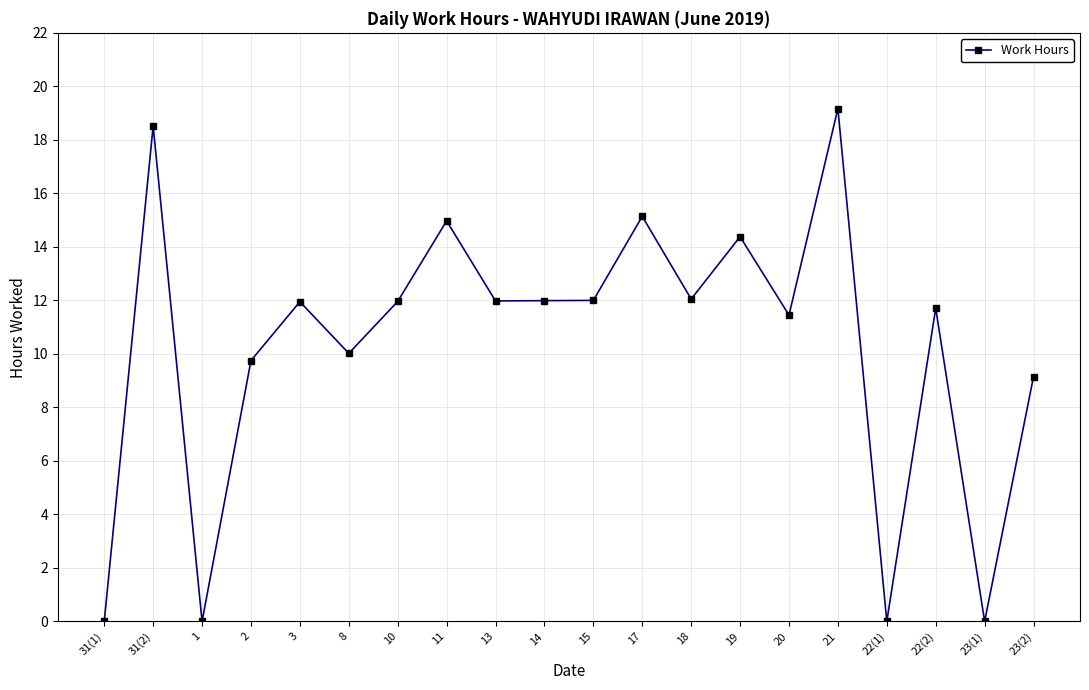

At which category does the data reach its first local valley?

1